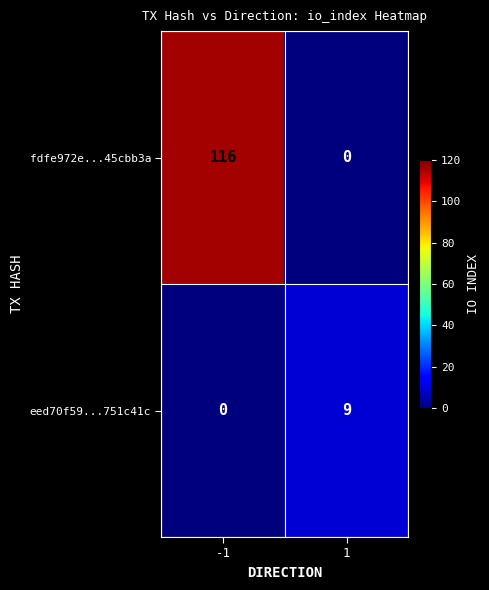

The value of fdfe972e...45cbb3a at 1 is 58. True or false?

False